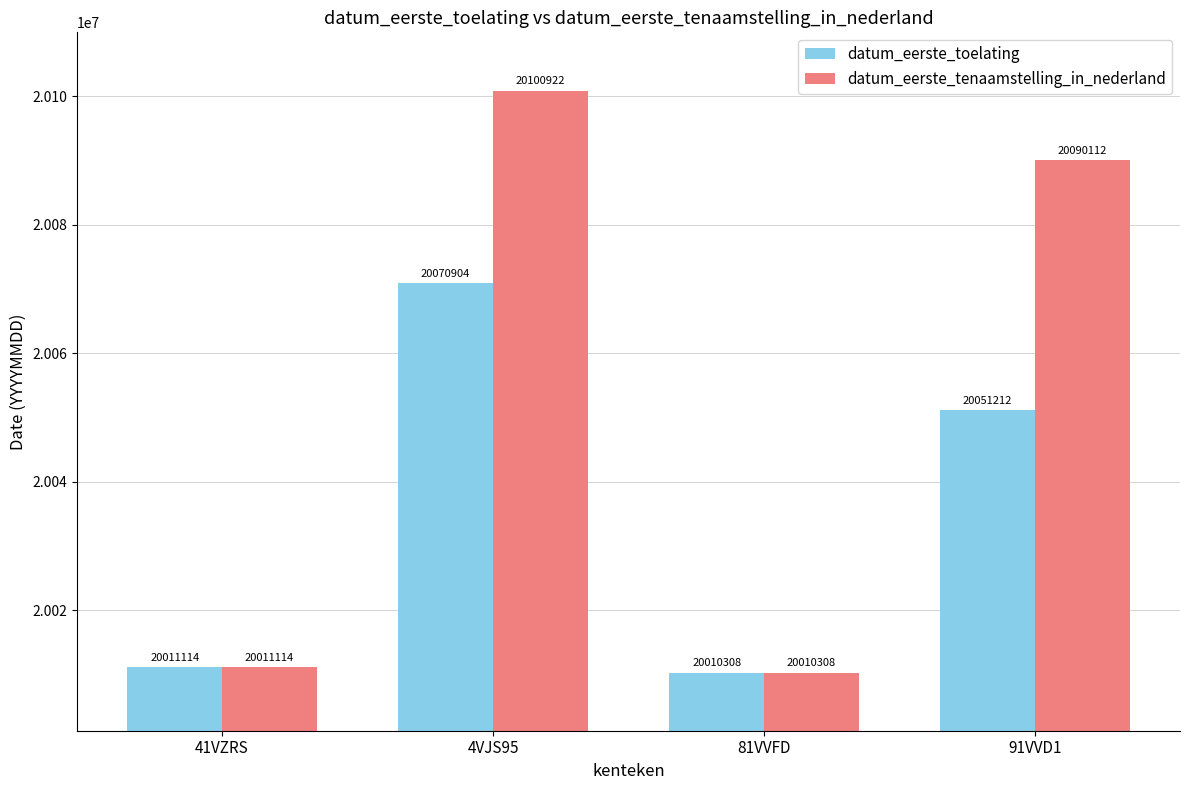

Which series has the largest total across all categories?

datum_eerste_tenaamstelling_in_nederland